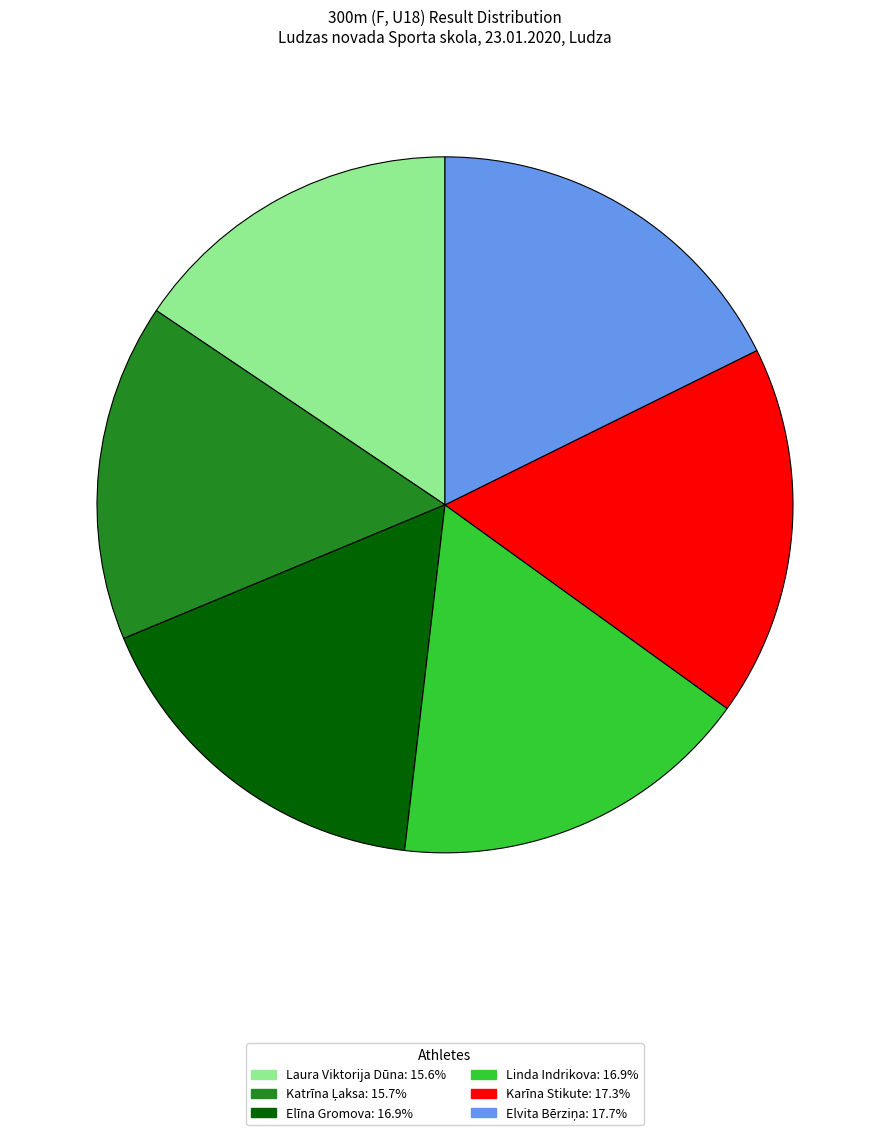

Which has a higher value, Laura Viktorija Dūna or Karīna Stikute?

Karīna Stikute